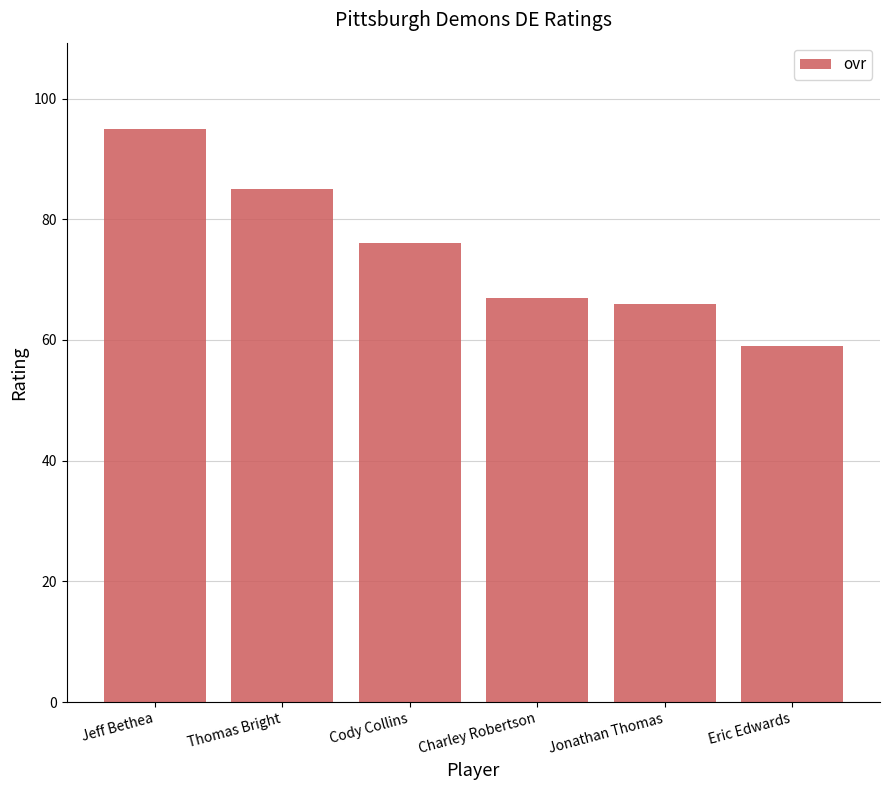

True or false: the data shows 76 at Cody Collins.

True